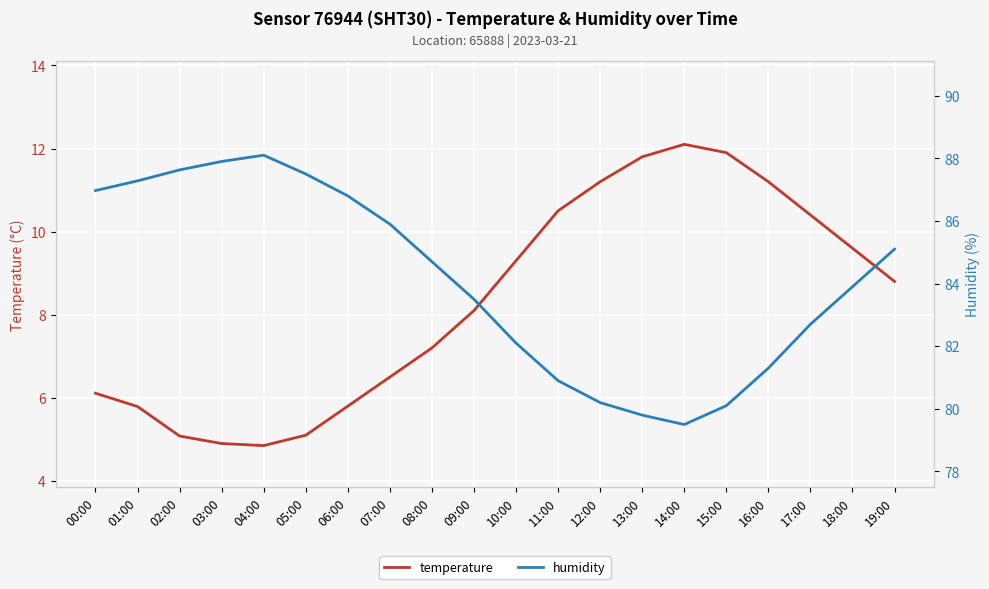

What are all the series names shown in the legend?

temperature, humidity